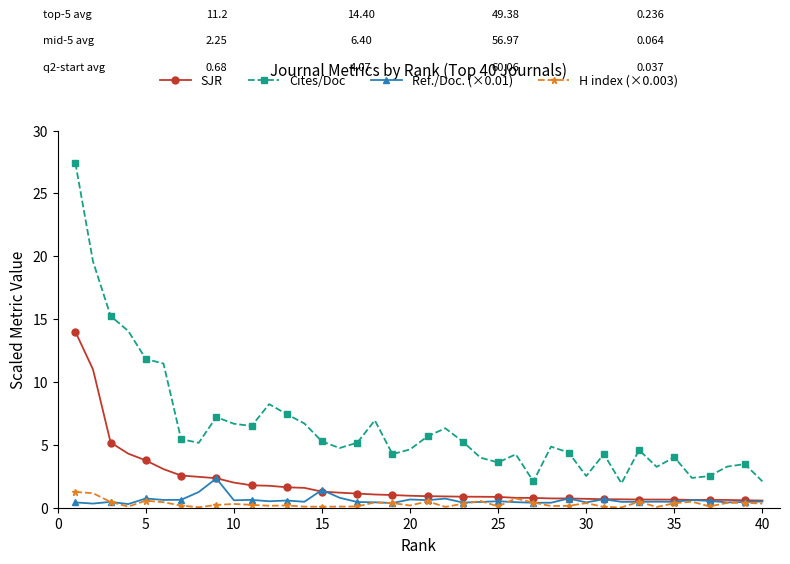

True or false: H index (×0.003) has more than 0 interior local peaks.

True